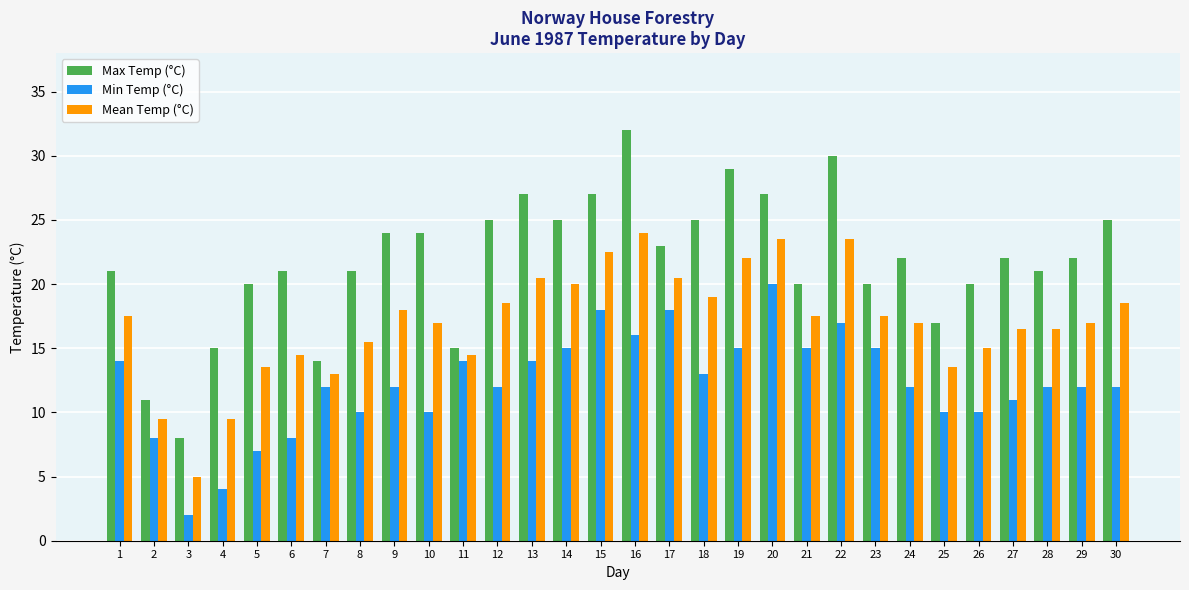

How many bars are there in each group?

3